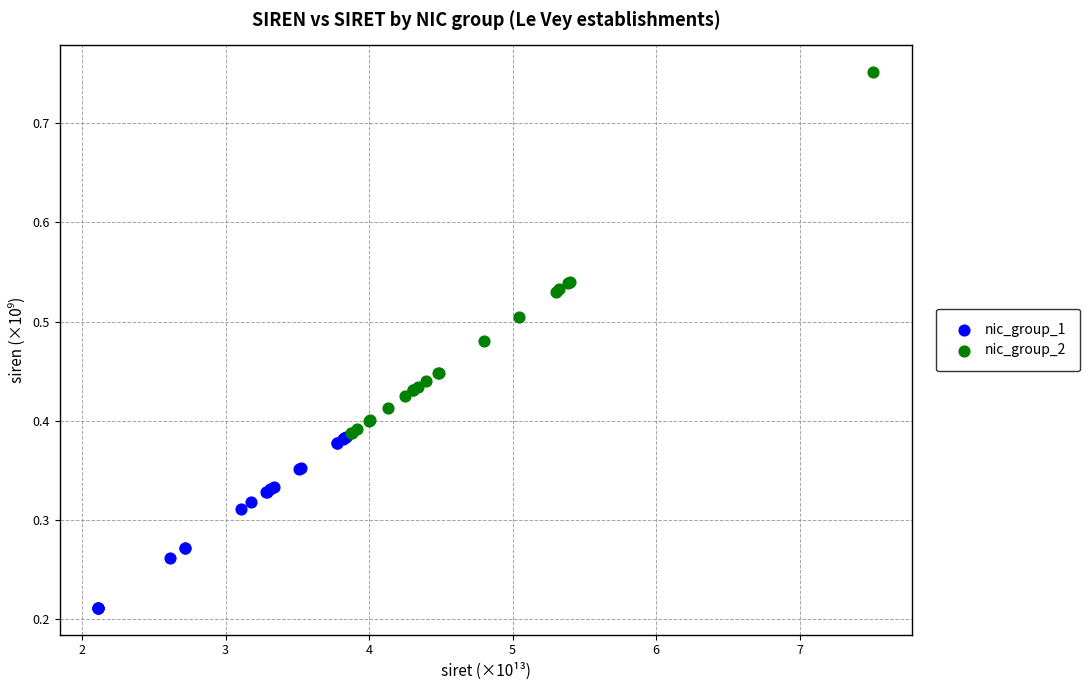

Which series has the largest Y range (max minus min)?

nic_group_2